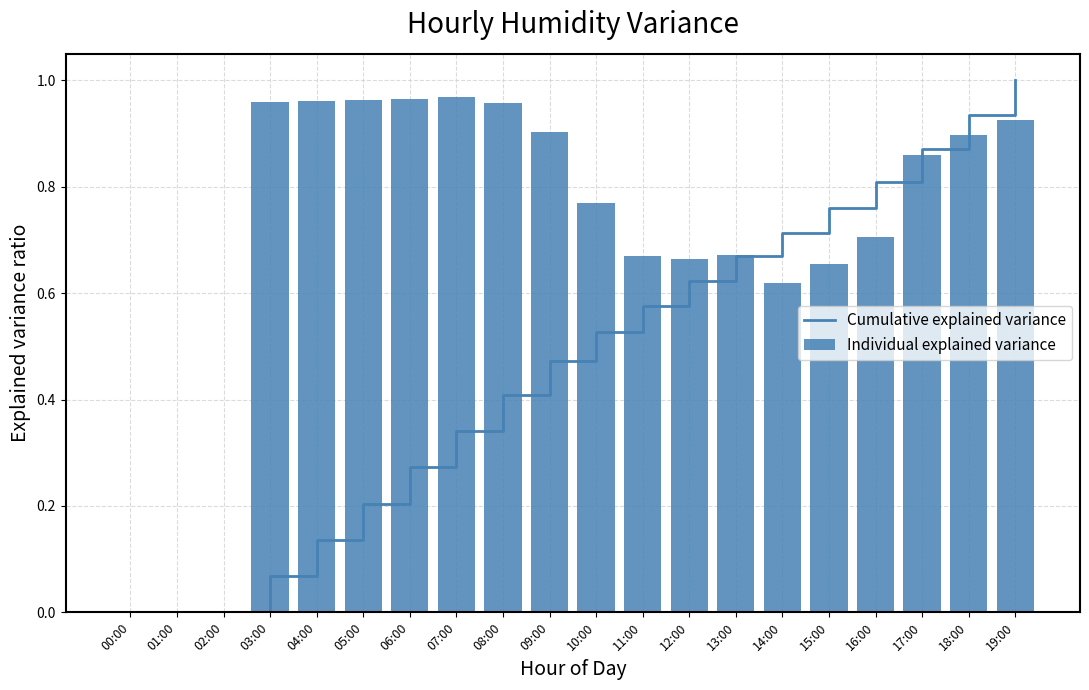

Is it true that Cumulative explained variance equals 1.2 at 14:00?

False